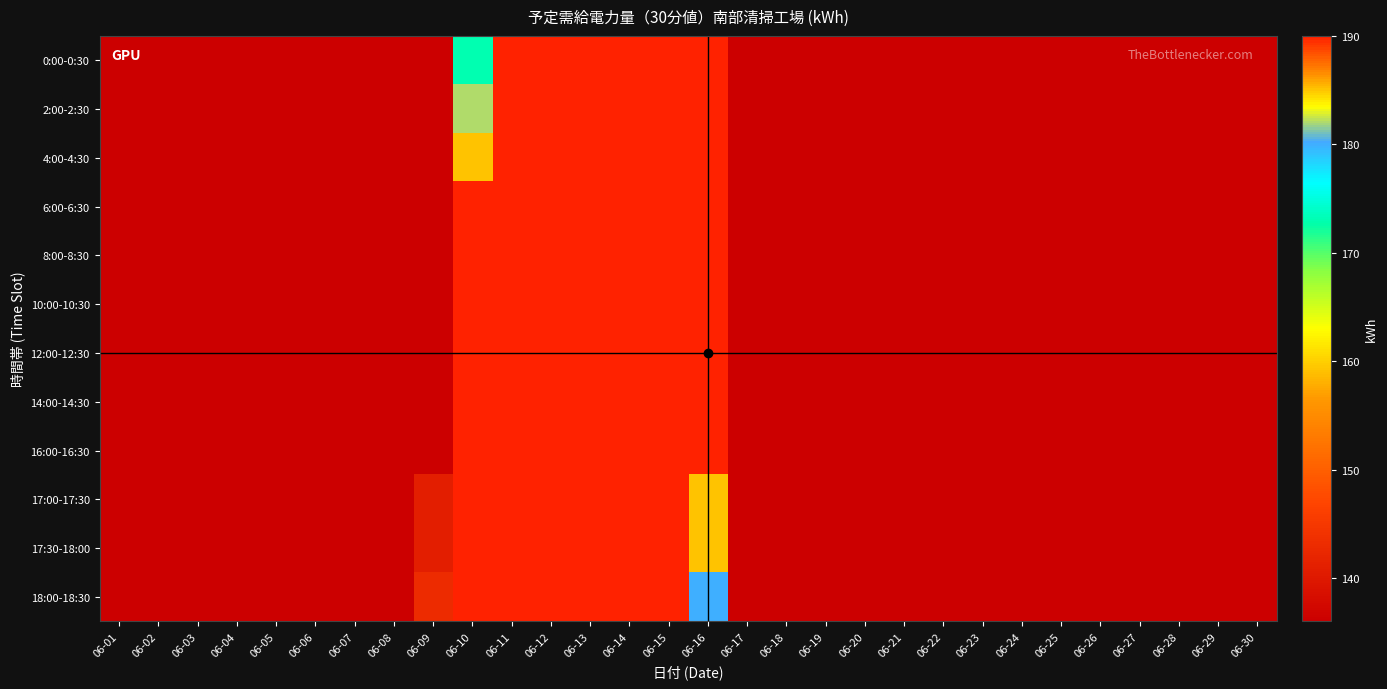

List the series in order of their peak value, highest first.

0:00-0:30, 2:00-2:30, 4:00-4:30, 6:00-6:30, 8:00-8:30, 10:00-10:30, 12:00-12:30, 14:00-14:30, 16:00-16:30, 17:00-17:30, 17:30-18:00, 18:00-18:30